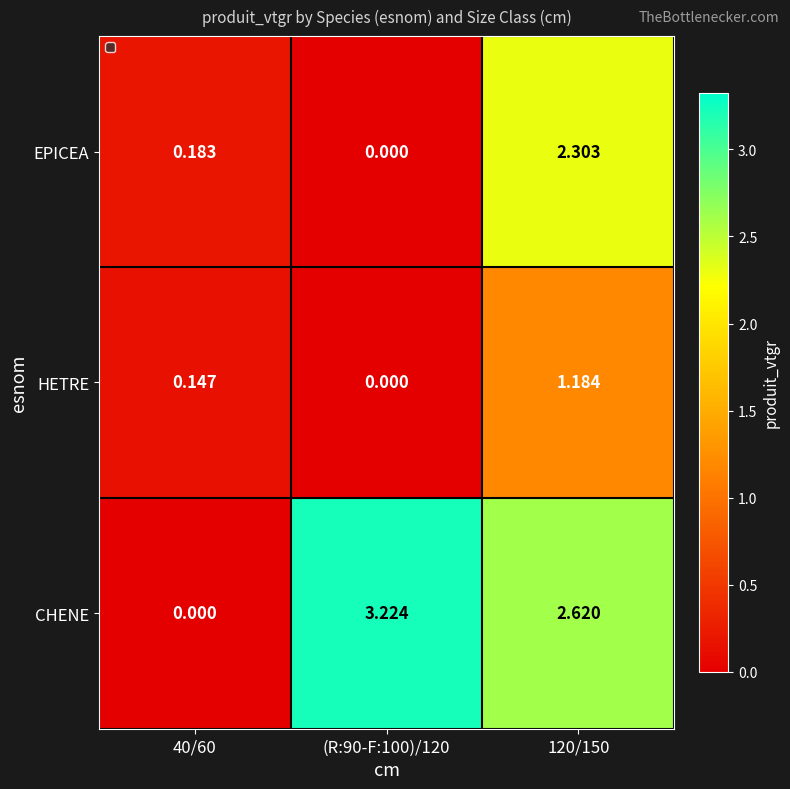

Rank the series at 120/150 from highest to lowest value.

CHENE, EPICEA, HETRE